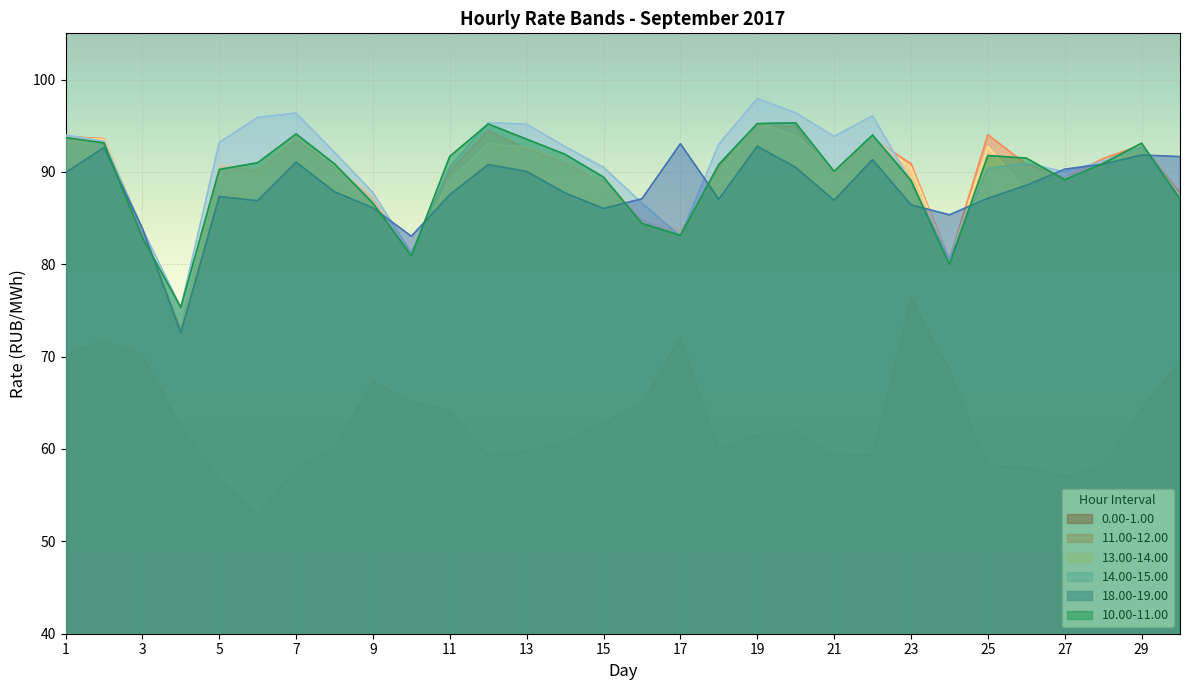

How many times do 11.00-12.00 and 14.00-15.00 cross each other?

11